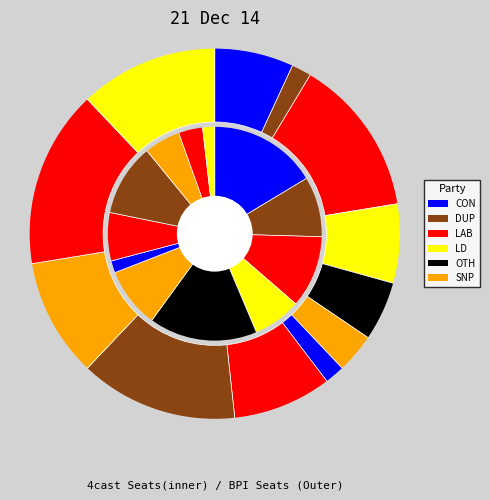

Does 6 represent more than half of the total?

No